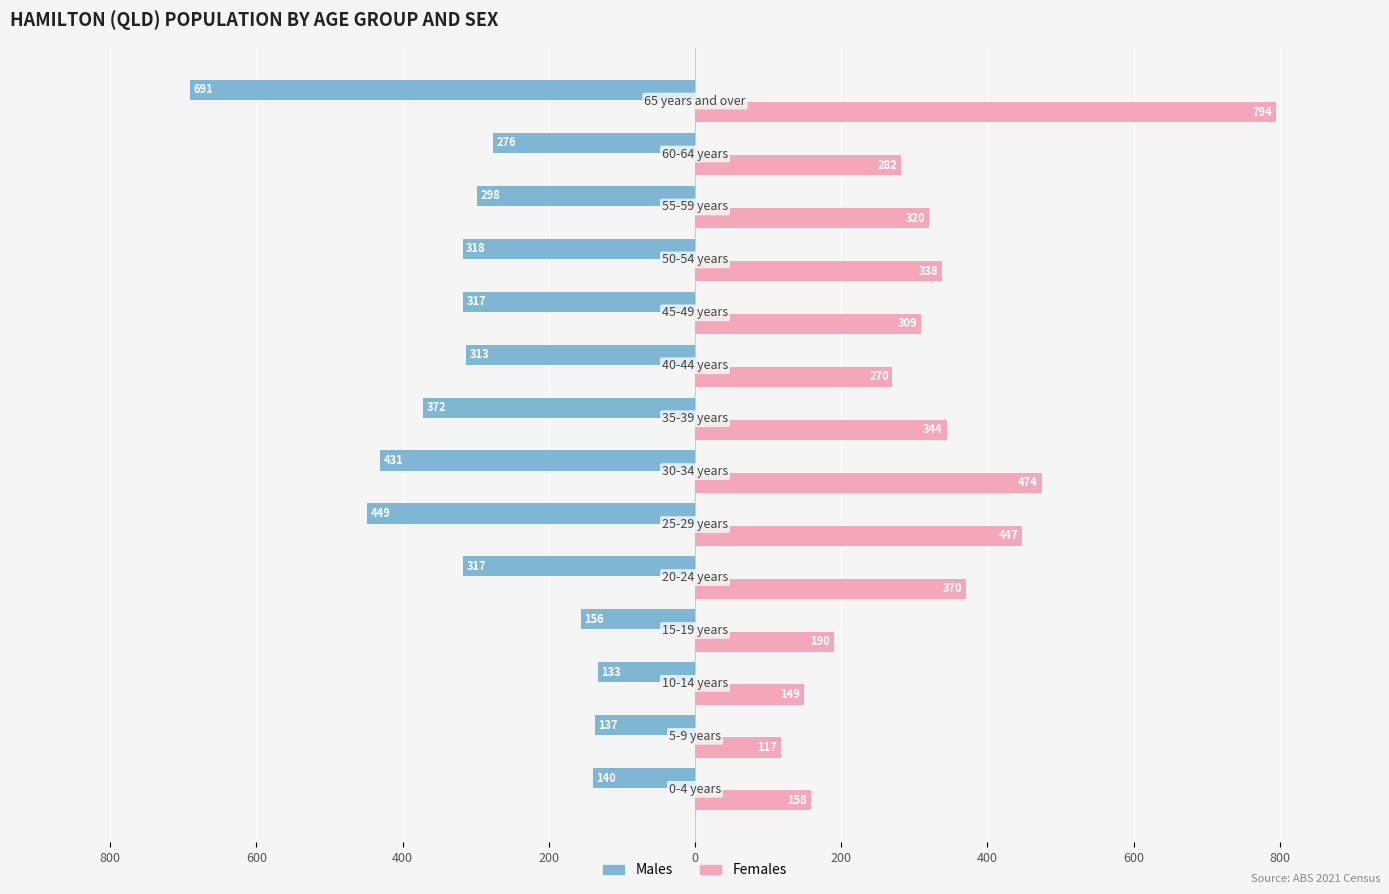

True or false: Males has a value of 155 at 800.

False